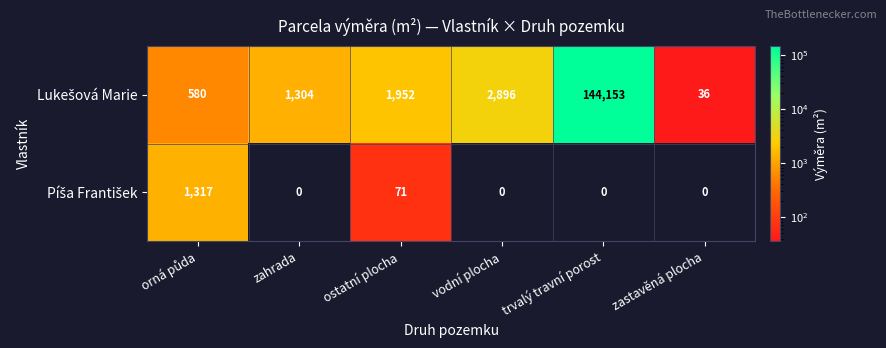

How many data points does each series have?

6